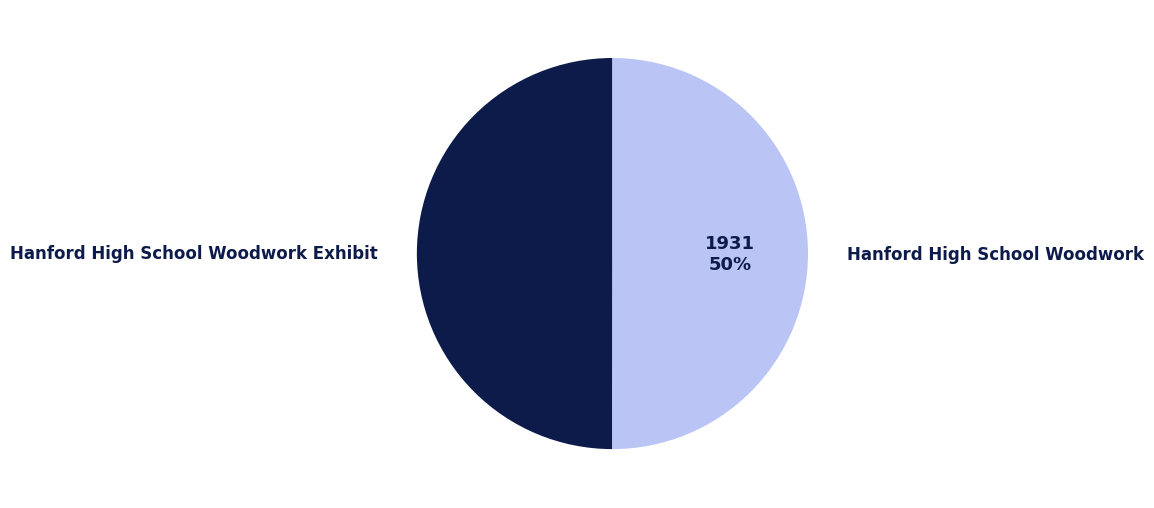

How many segments does this pie chart have?

2